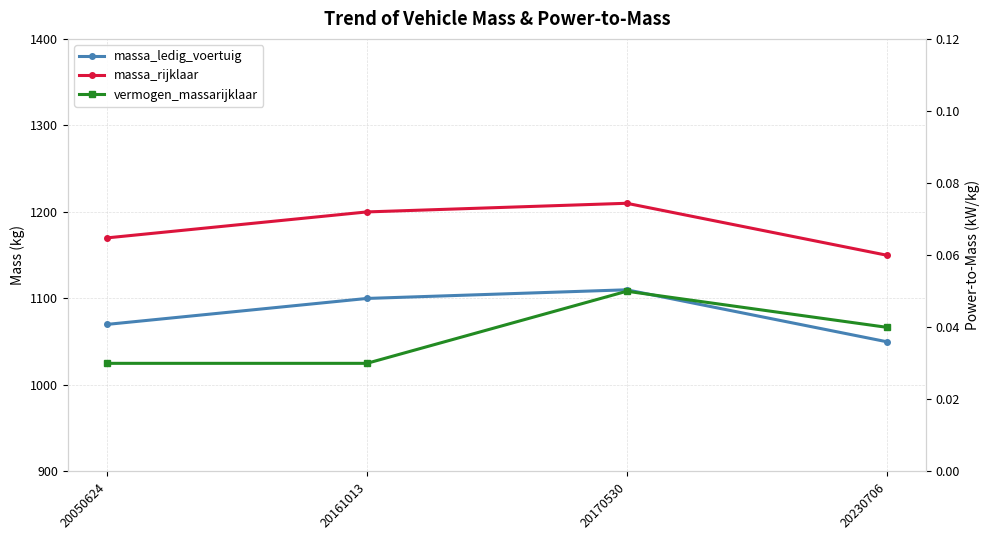

At which category does massa_ledig_voertuig reach its first local peak?

20170530